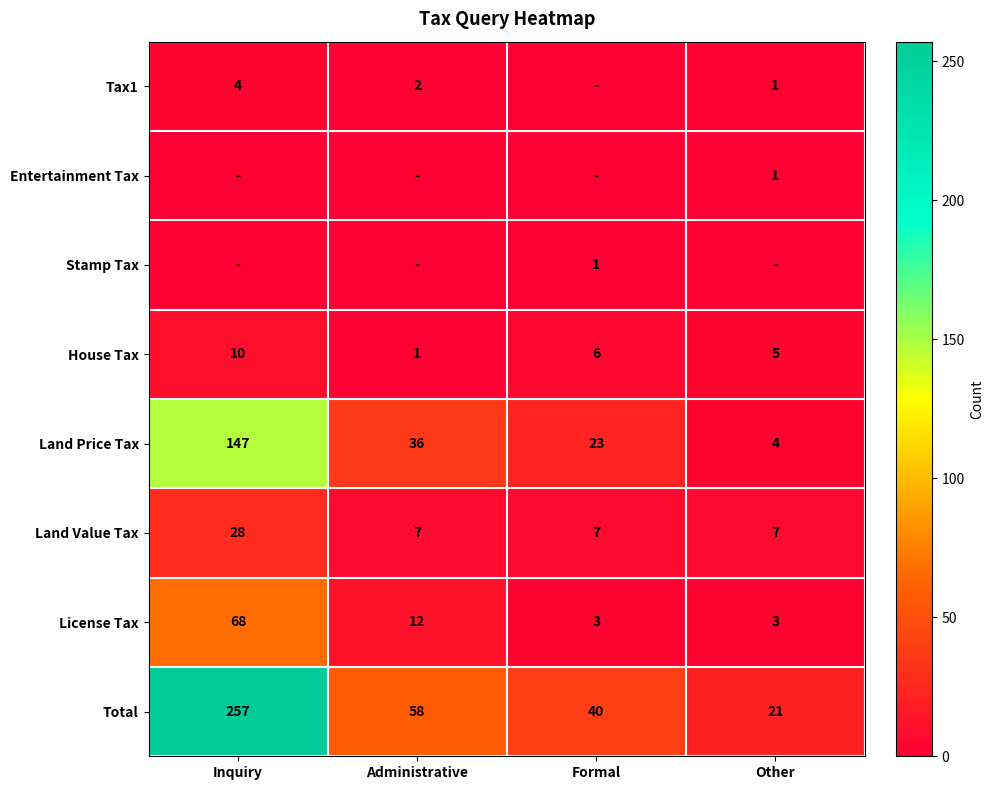

True or false: License Tax has a value of 12 at Administrative.

True